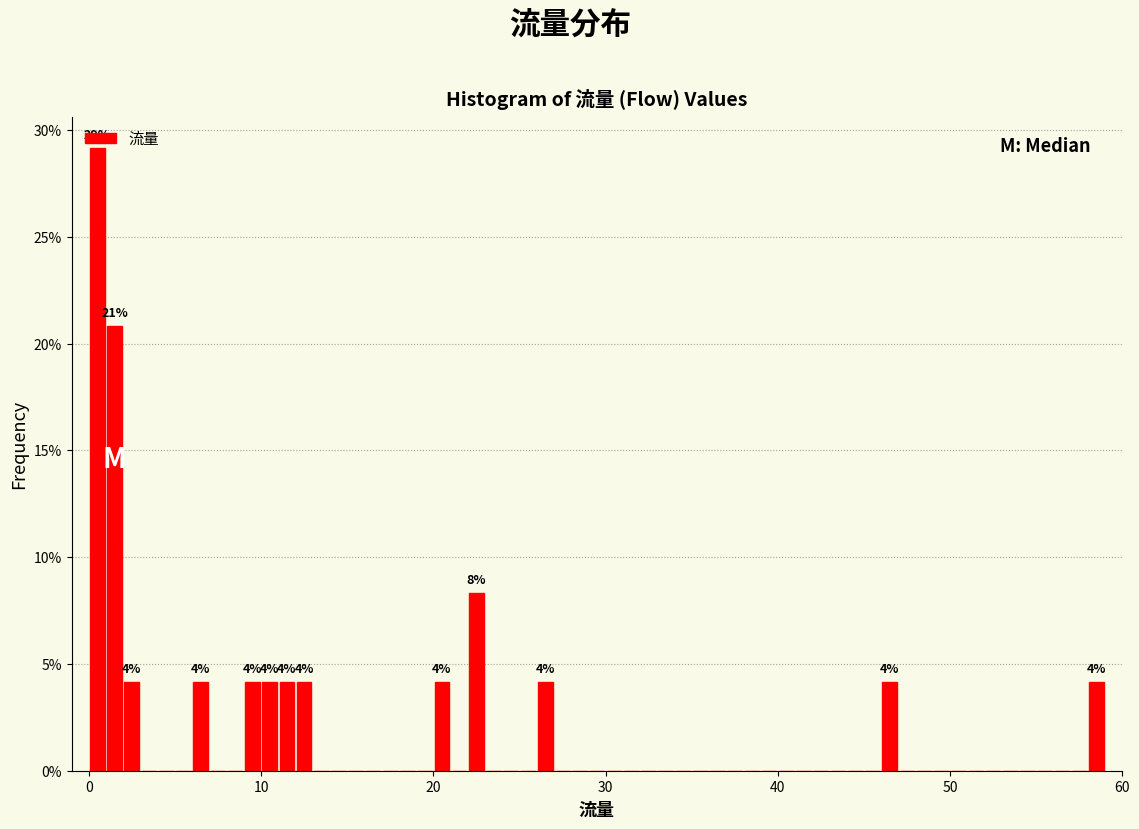

Read against the x-axis, roughly where is the centre of the tallest bar?

1